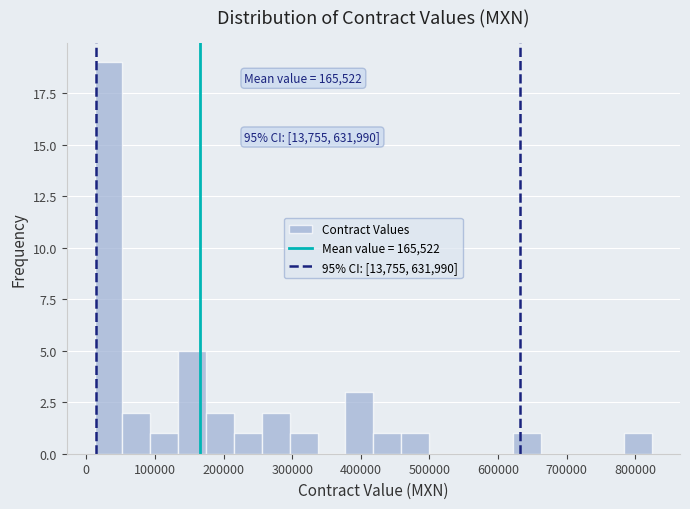

Over which range of the x-axis is the bar tallest?

10000 to 50000